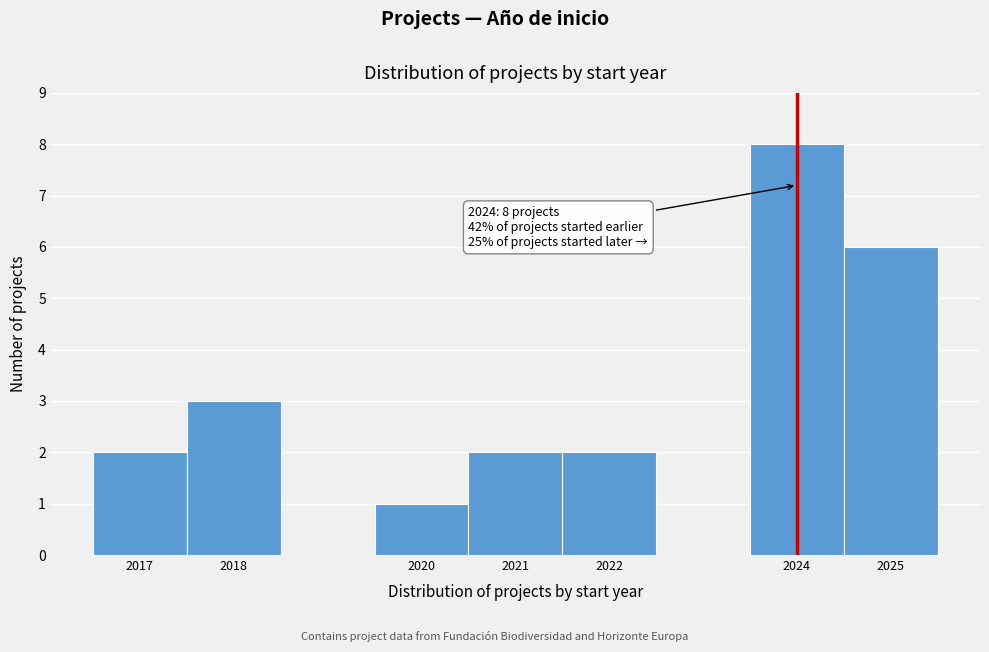

Over which range of the x-axis is the bar tallest?

2023.5 to 2024.5